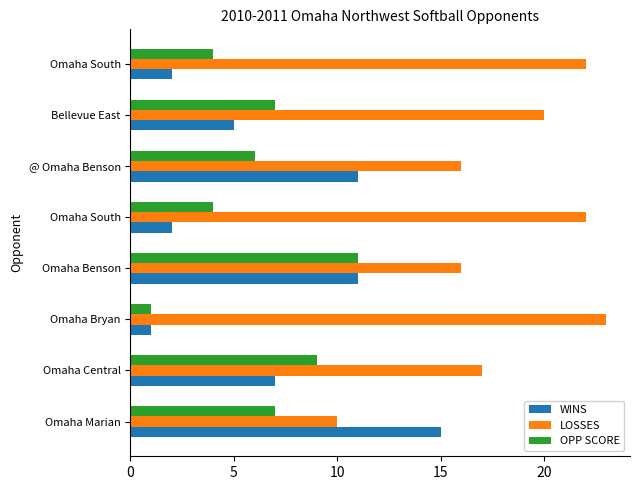

How many distinct data groups are displayed?

3